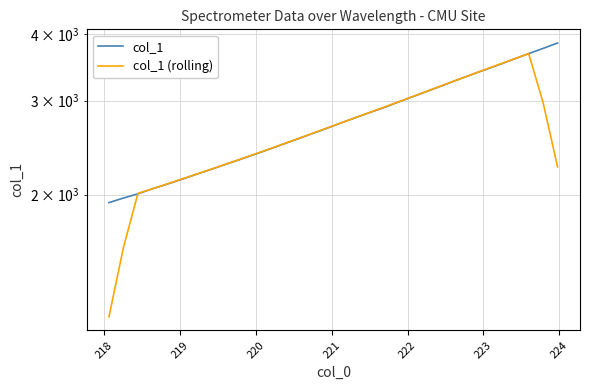

What is the label of the 2nd point from the left?

218